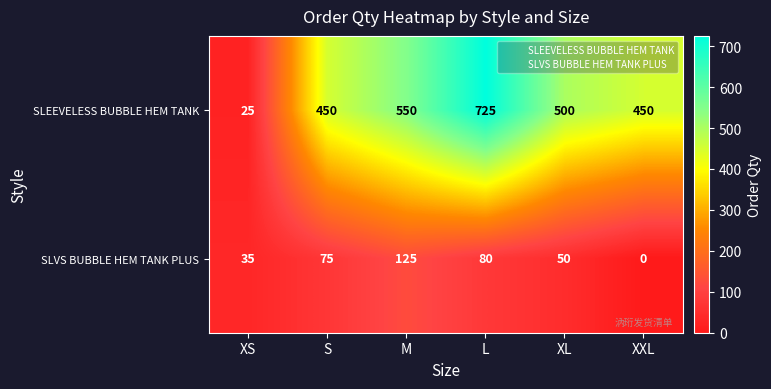

Which series changed the most between S and M?

SLEEVELESS BUBBLE HEM TANK